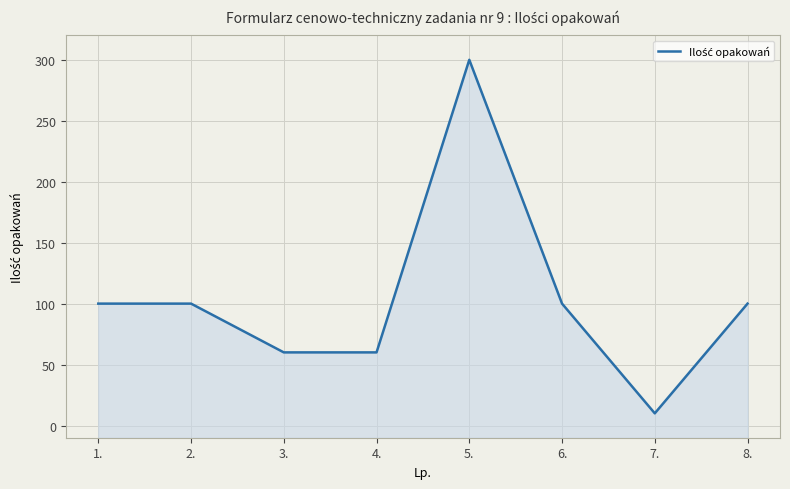

What position from the left is 5.?

5